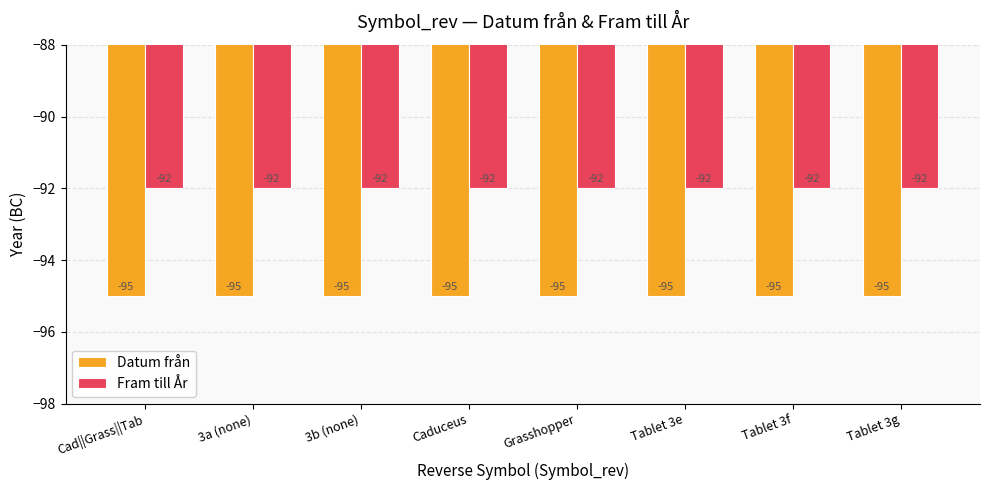

What is the approximate value of Datum från at 3a (none)?

-95